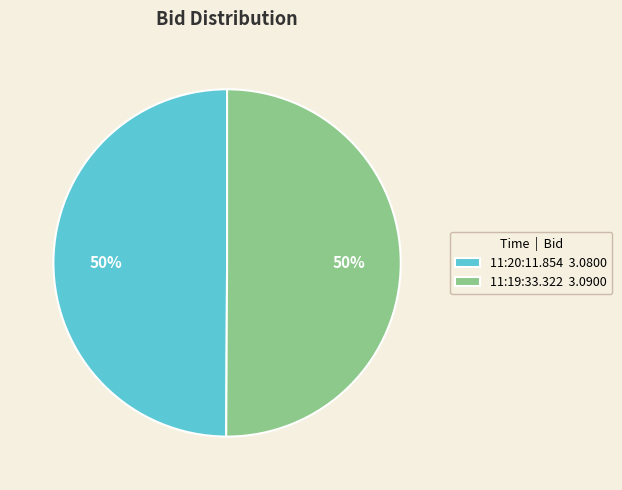

Approximately how many times larger is the value at 11:19:33.322 3.0900 compared to 11:20:11.854 3.0800?

1.0